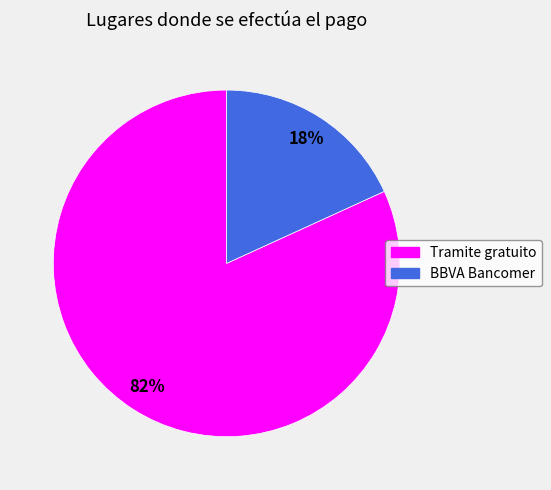

Is the sum of Tramite gratuito and BBVA Bancomer greater than half?

Yes